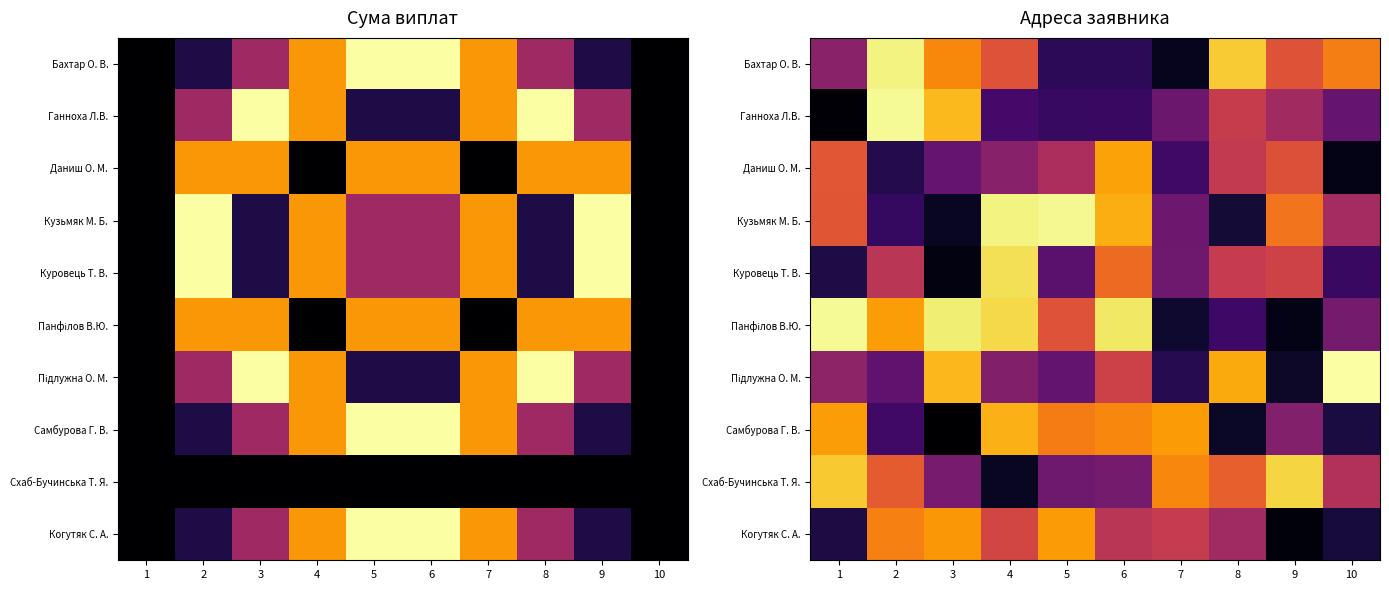

List the series in order of their peak value, highest first.

Підлужна О. М., Ганноха Л.В., Панфілов В.Ю., Кузьмяк М. Б., Бахтар О. В., Куровець Т. В., Схаб-Бучинська Т. Я., Самбурова Г. В., Даниш О. М., Когутяк С. А.